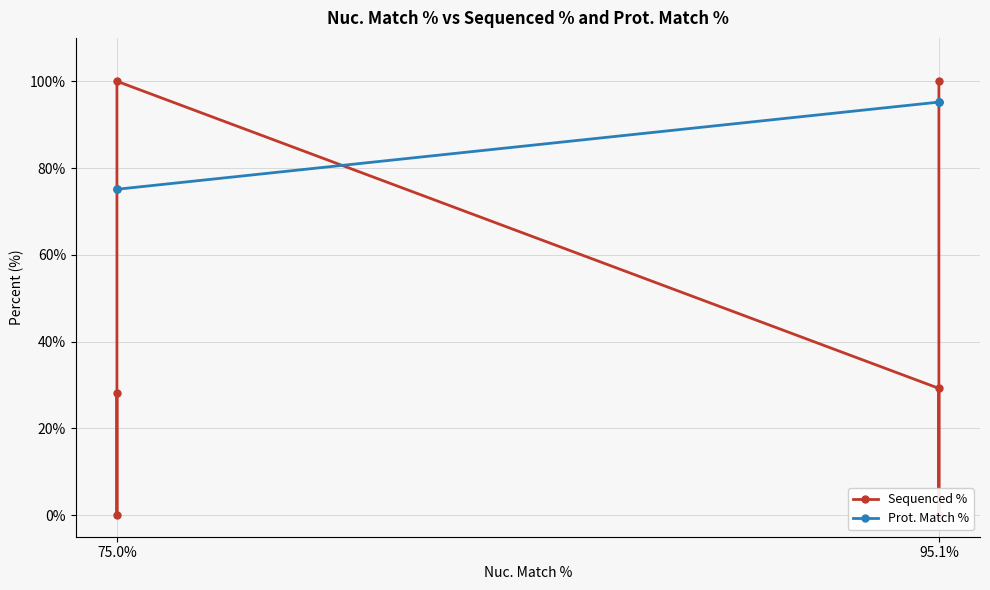

What are all the series names shown in the legend?

Sequenced %, Prot. Match %